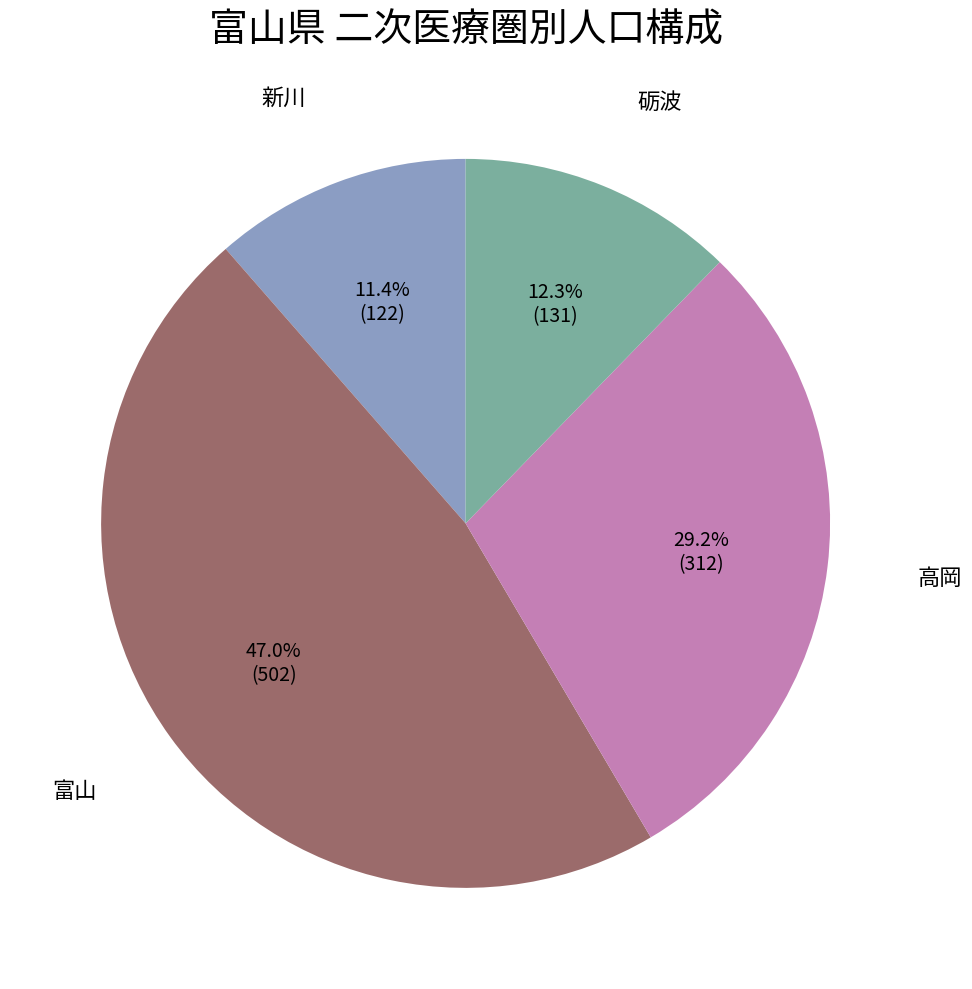

Rank the categories by value from lowest to highest.

新川, 砺波, 高岡, 富山